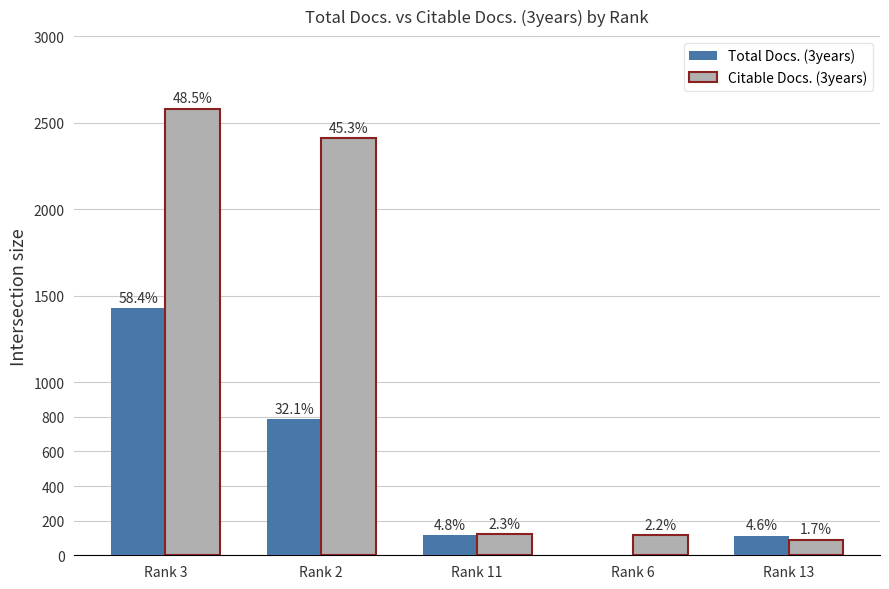

At which label is Total Docs. (3years) closest to 714?

Rank 2